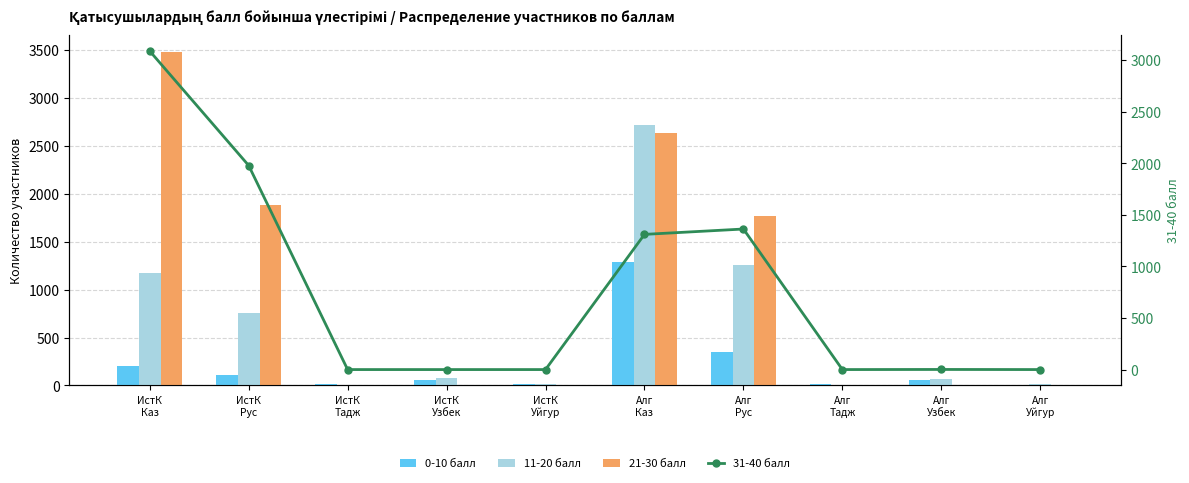

Reading left to right, extract all data points from this chart.

0-10 балл: 200	109	12	58	13	1282	350	16	62	9
11-20 балл: 1174	759	8	75	12	2714	1252	5	66	14
21-30 балл: 3477	1885	1	4	3	2633	1767	0	8	5
31-40 балл: 3089	1979	0	0	0	1311	1363	0	1	0